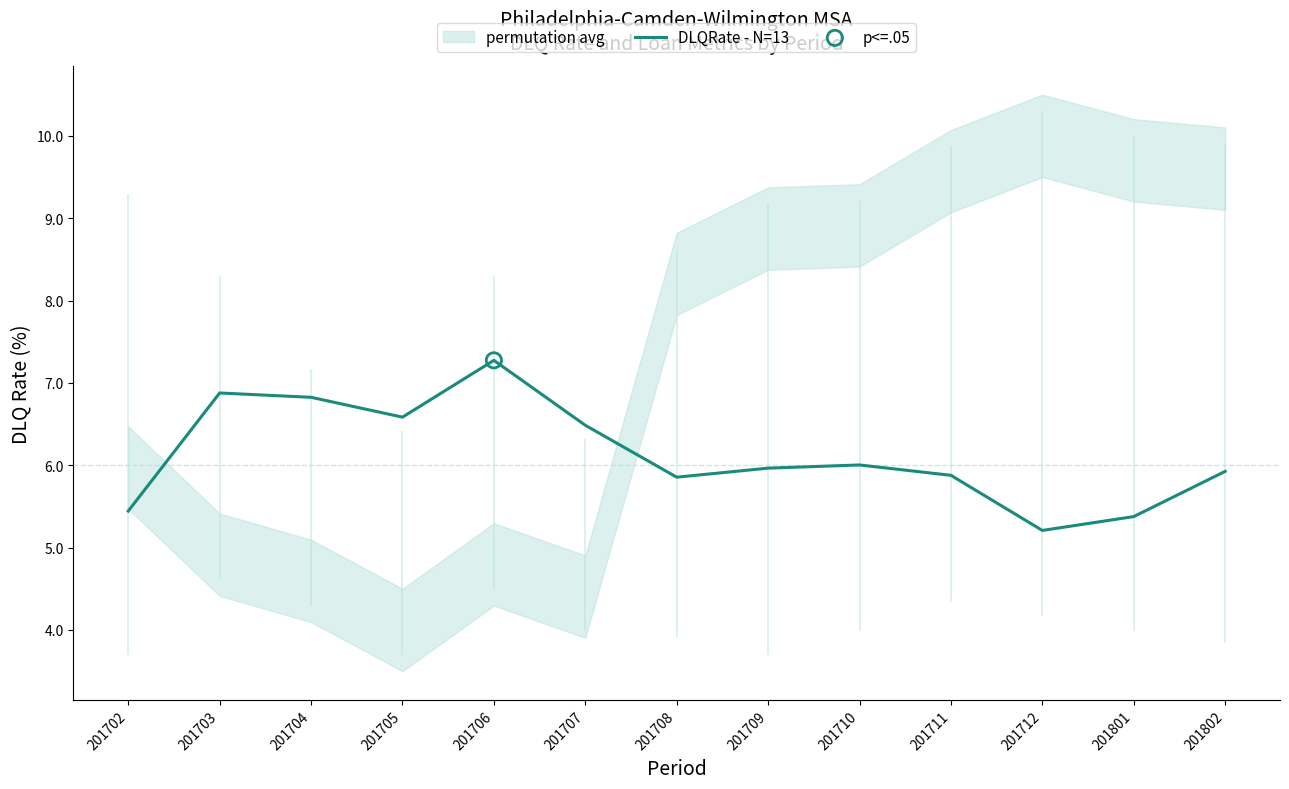

Which has a higher value, 201707 or 201703?

201703